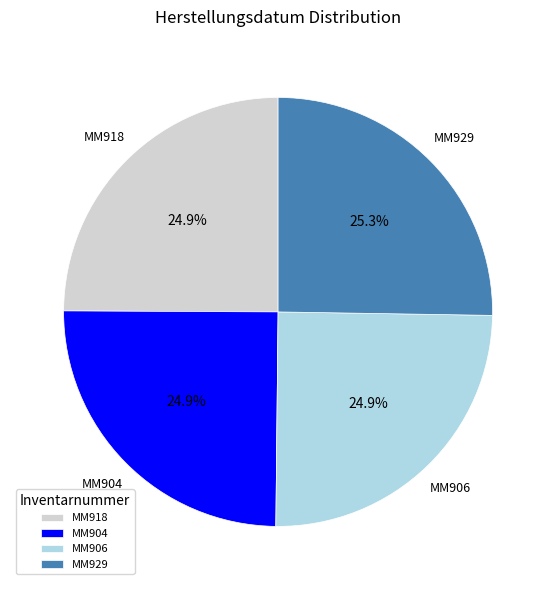

What is the ratio of the value at MM918 to the value at MM906?

1.0